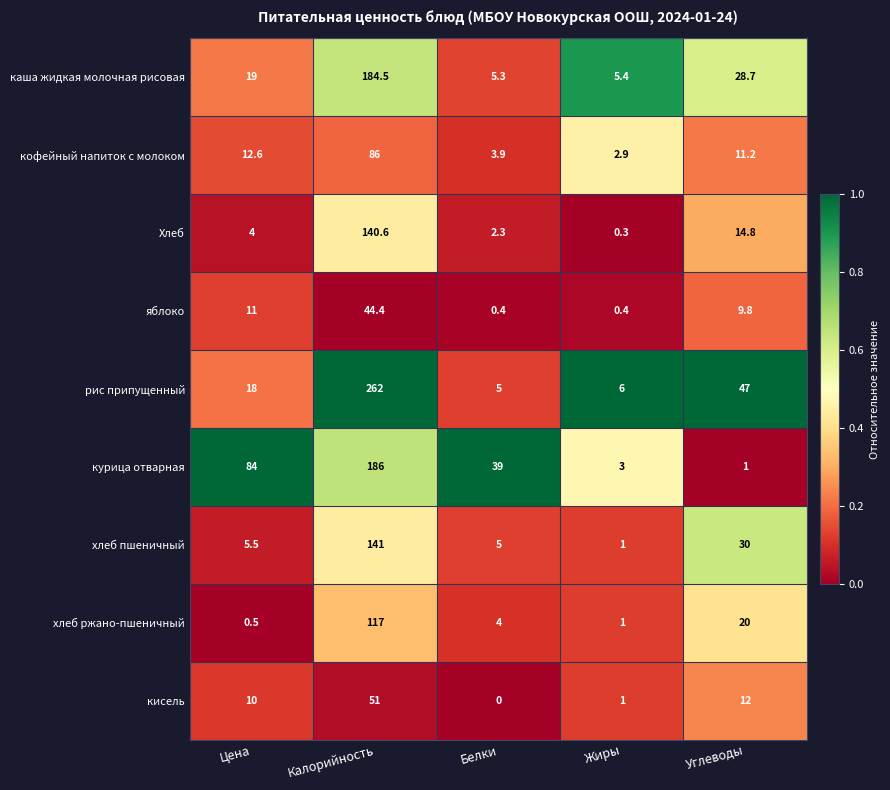

What is the total value across all series at Жиры?

21.0